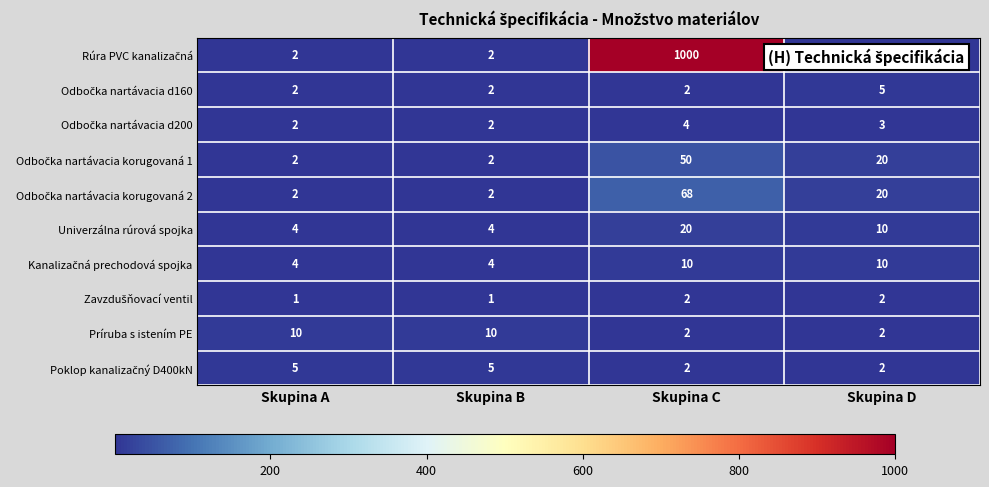

What is the difference between the highest and lowest values at Skupina A?

9